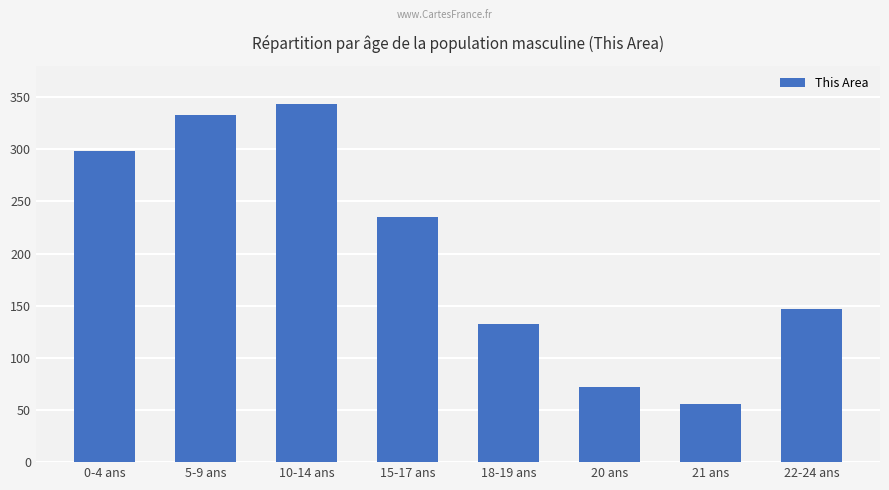

Reading left to right, transcribe all the data shown in this chart.

0-4 ans=298	5-9 ans=333	10-14 ans=343	15-17 ans=235	18-19 ans=132	20 ans=72	21 ans=56	22-24 ans=147